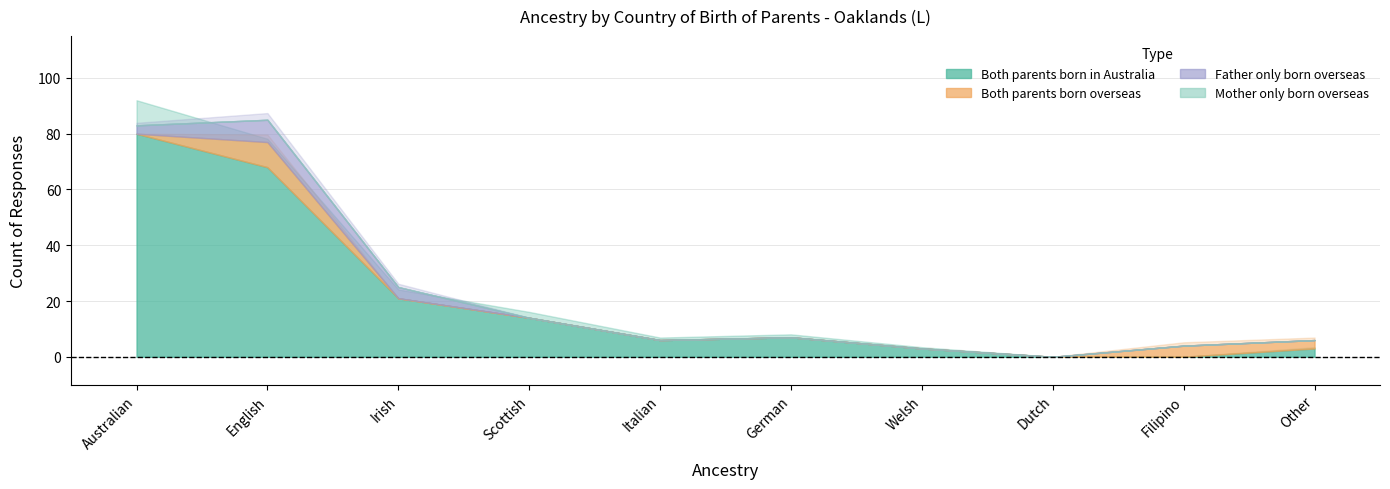

At which label does Both parents born in Australia reach its peak?

Australian